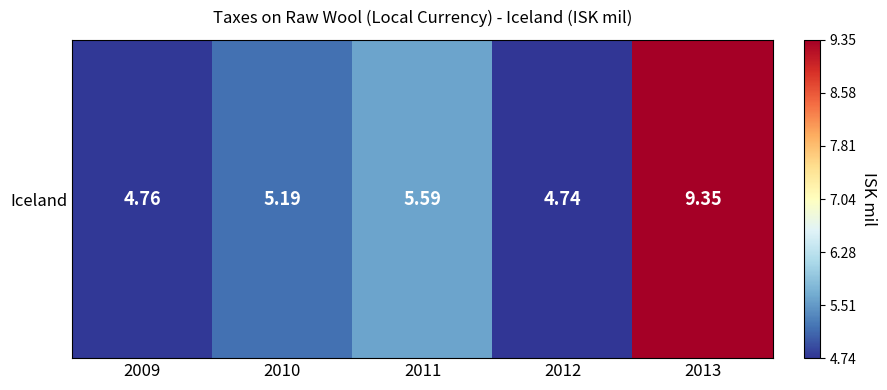

Read the value at 2010.

5.2